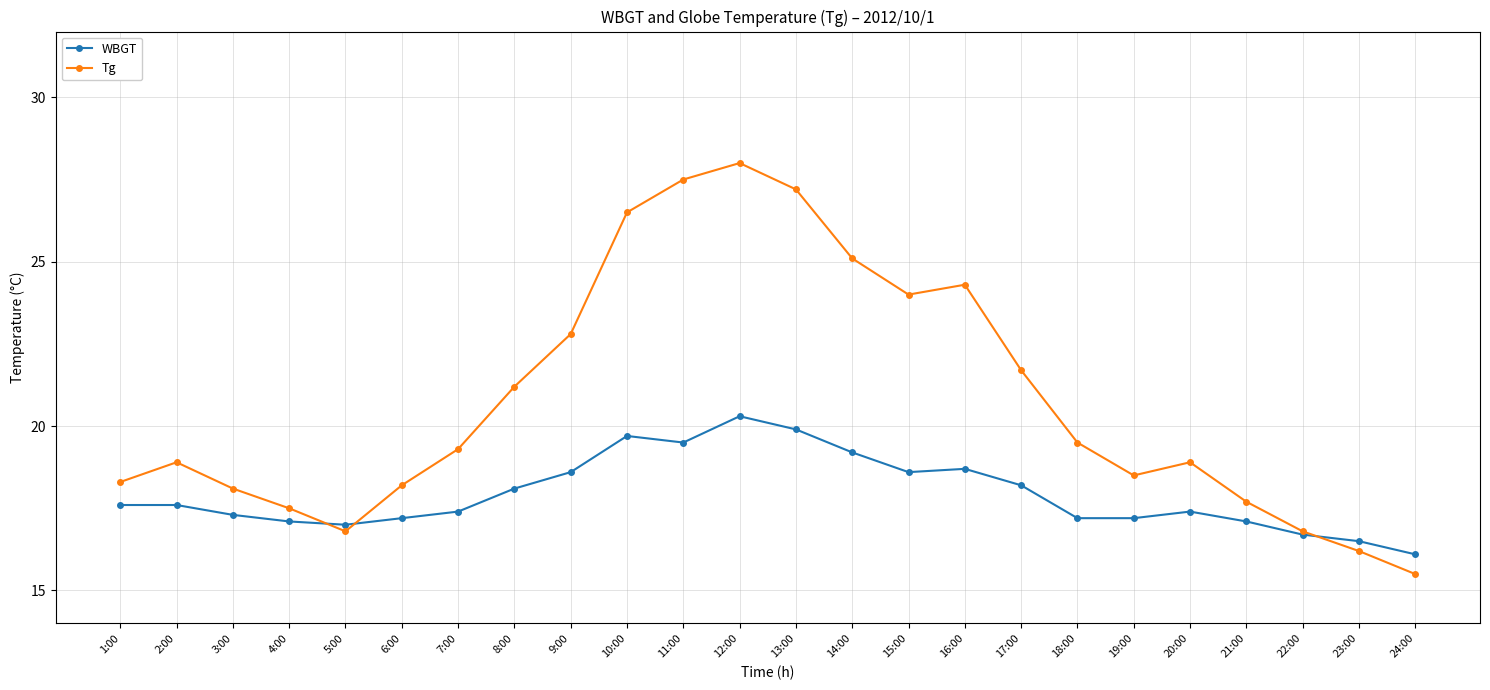

Which series has the largest range (max minus min)?

Tg